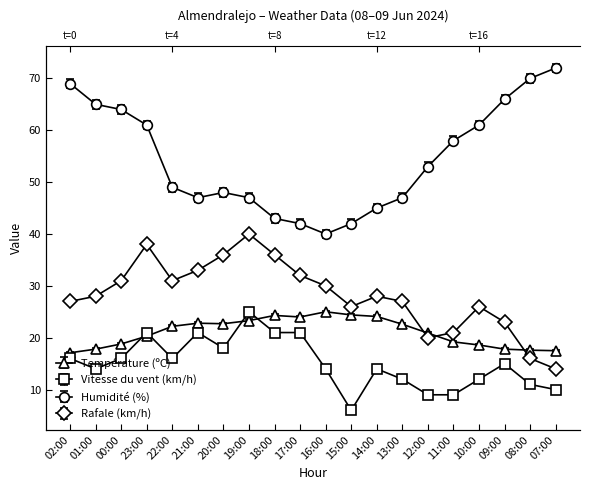

True or false: Vitesse du vent (km/h) and Rafale (km/h) cross at least once.

False